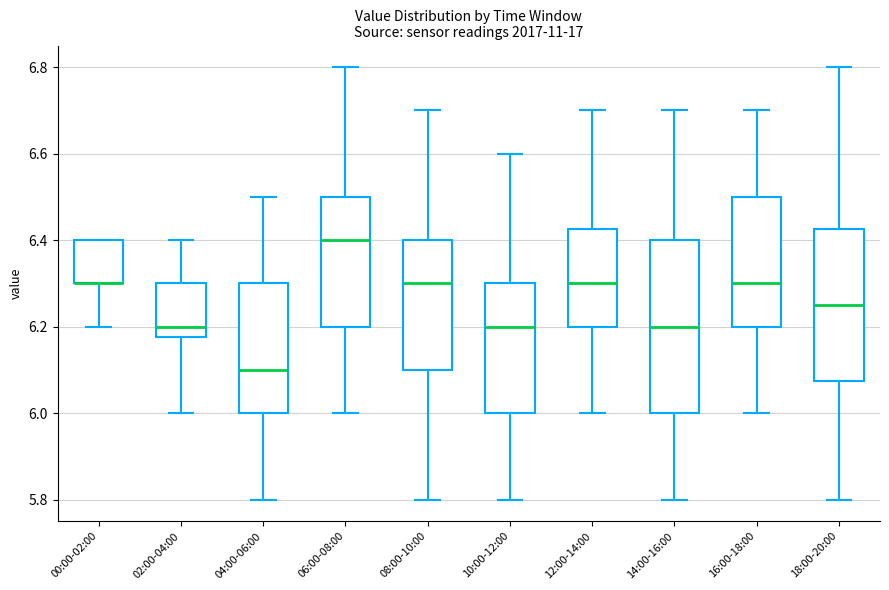

Where does the upper whisker of the box for 18:00-20:00 end on the y-axis? The values are not printed on the chart, so give them approximately, as read against the axis.

6.80